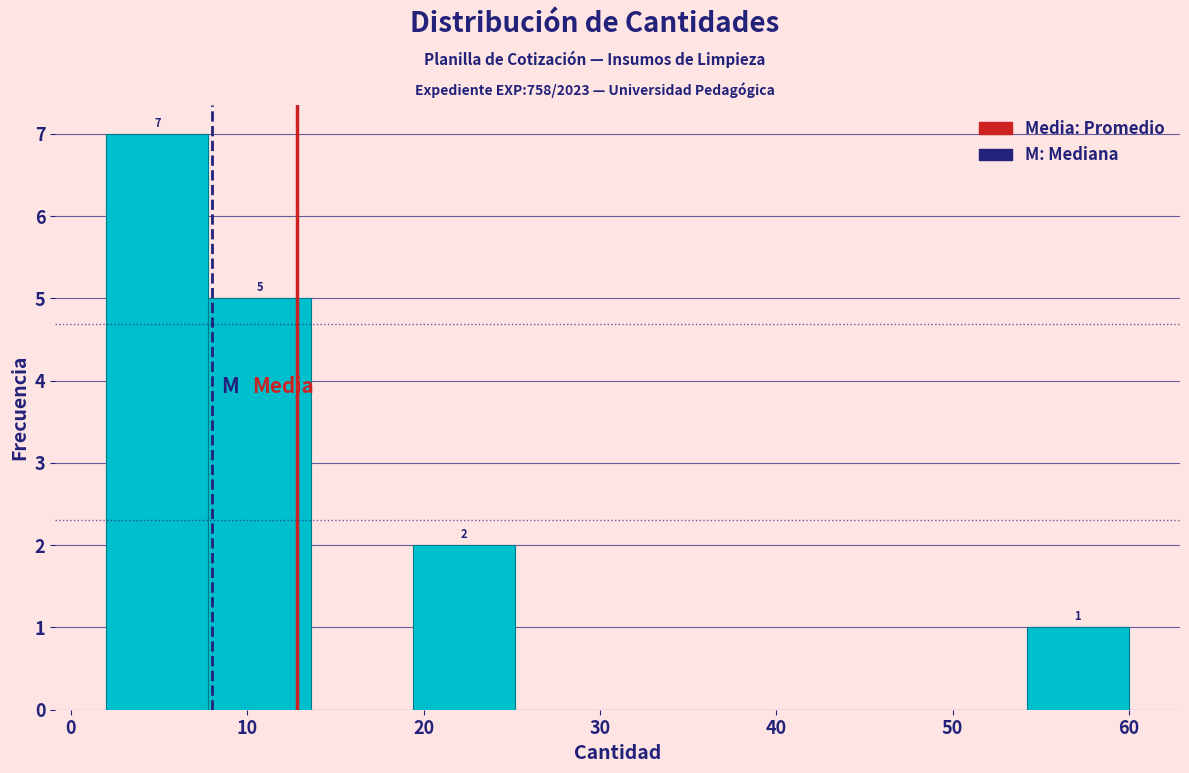

Over which range of the x-axis is the bar tallest?

2.0 to 7.8